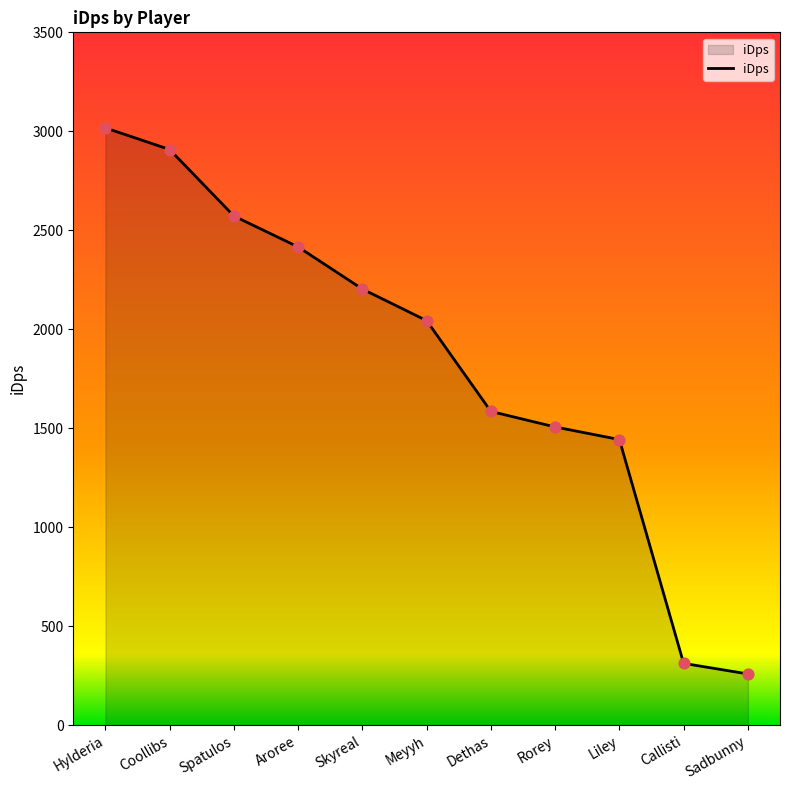

Approximately how many times larger is the value at Aroree compared to Liley?

1.7